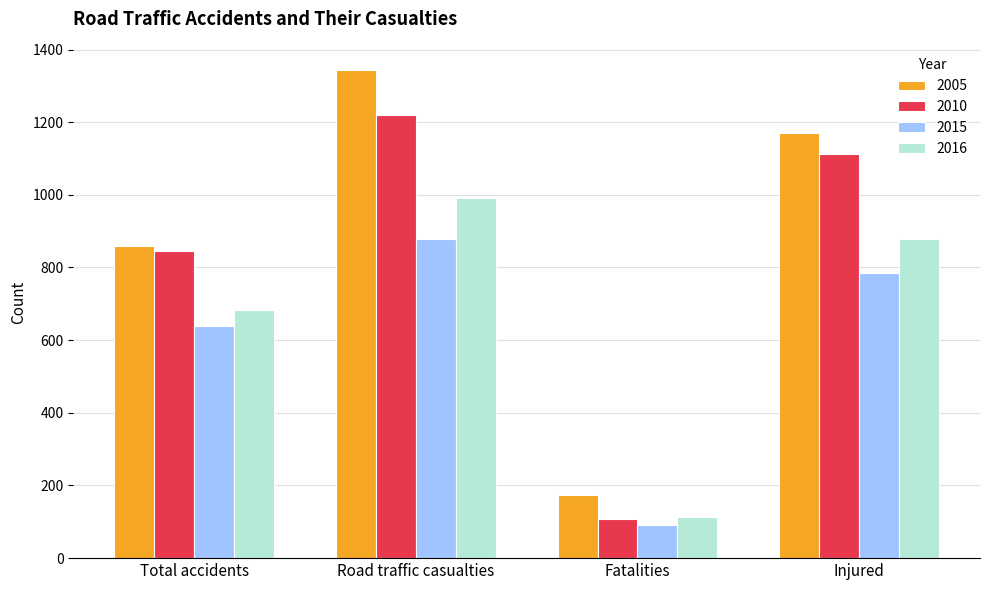

At which label is 2005 closest to 758?

Total accidents